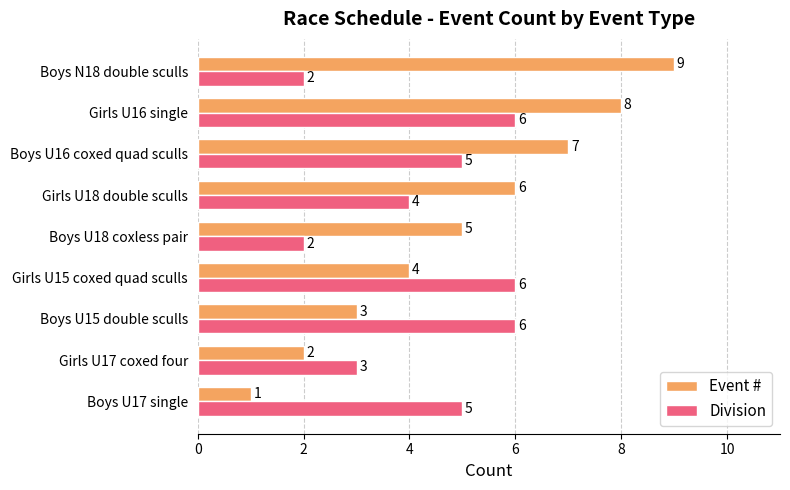

Which label corresponds to the largest value in the chart?

Boys N18 double sculls